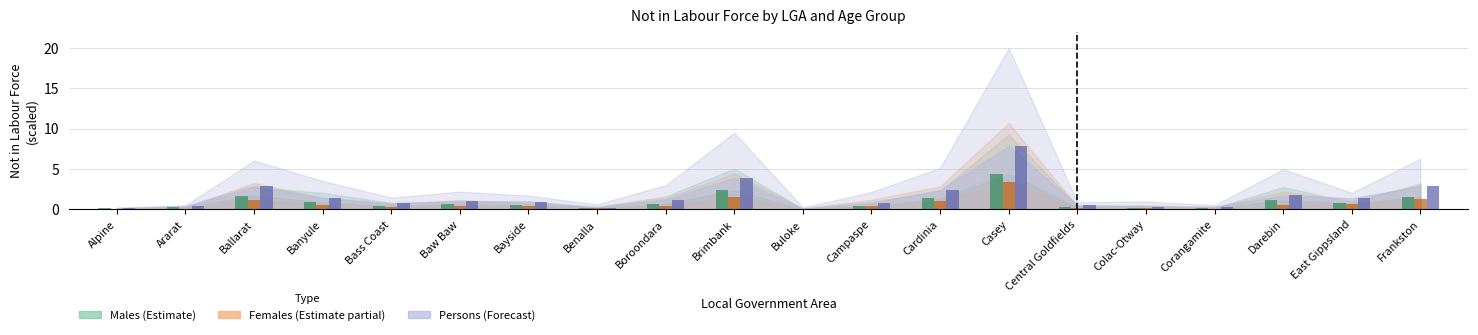

How many groups of bars are there?

20